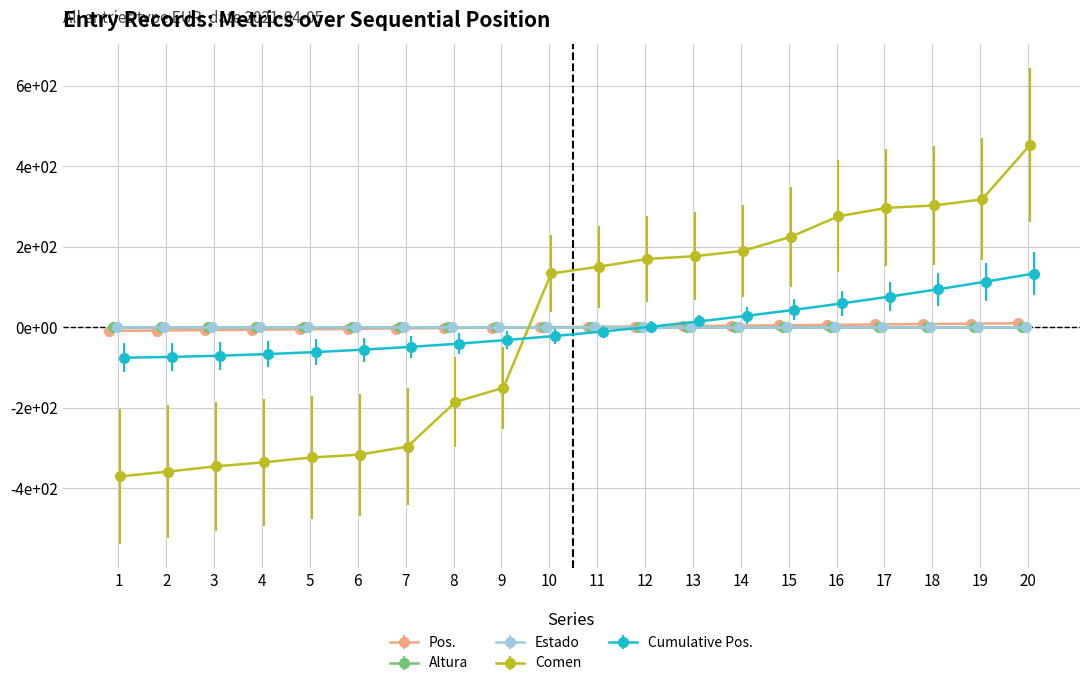

The value of Pos. at 17 is 6.5. True or false?

True